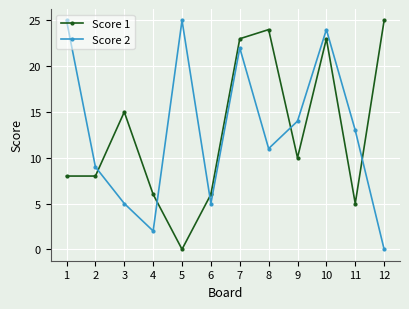

Is it true that Score 1 equals 8 at 2?

True